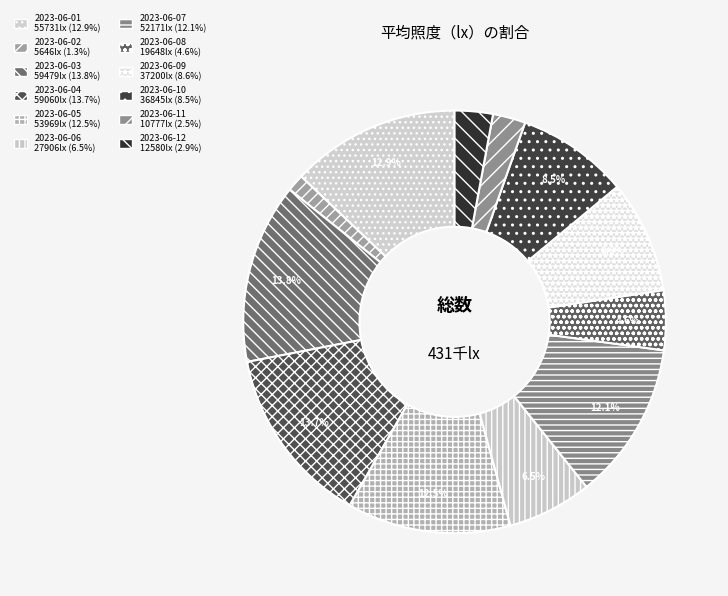

What is the total percentage of 2023-06-05 and 2023-06-02?

13.8%